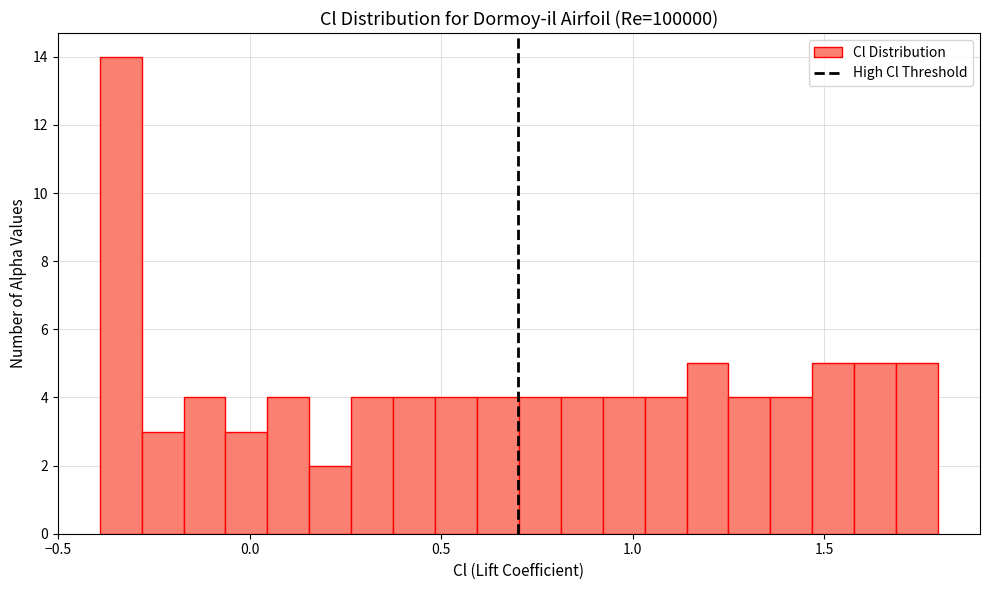

Around what value on the x-axis is the tallest bar? Give the approximate position of its centre, as read against the axis.

-0.35